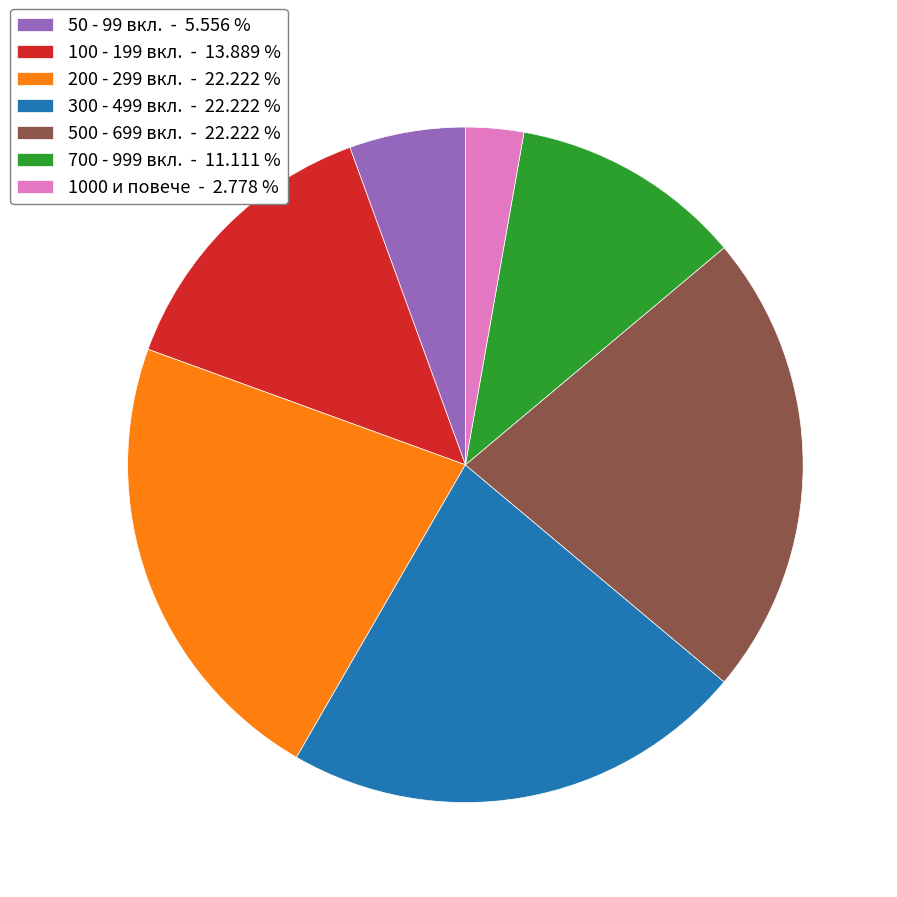

Is the sum of 50 - 99 вкл. - 5.556 % and 200 - 299 вкл. - 22.222 % greater than half?

No